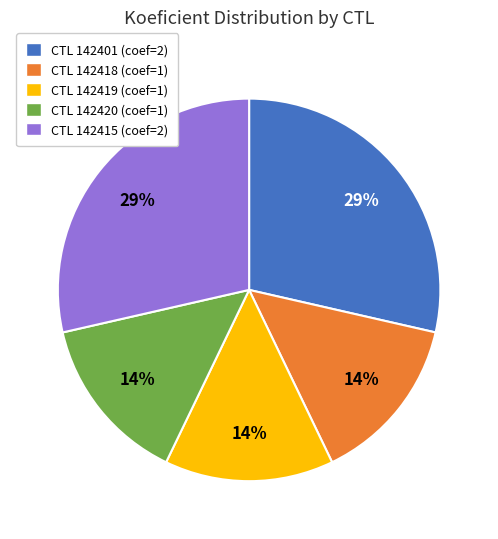

To the nearest percent, what is the average slice percentage?

20%